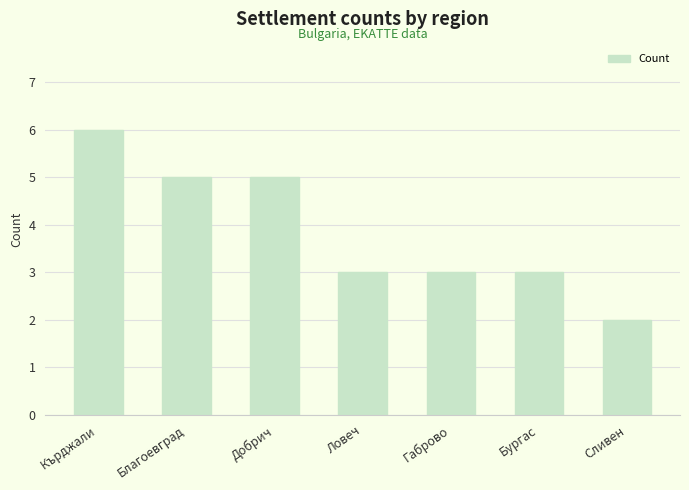

What is the approximate value at Кърджали?

6